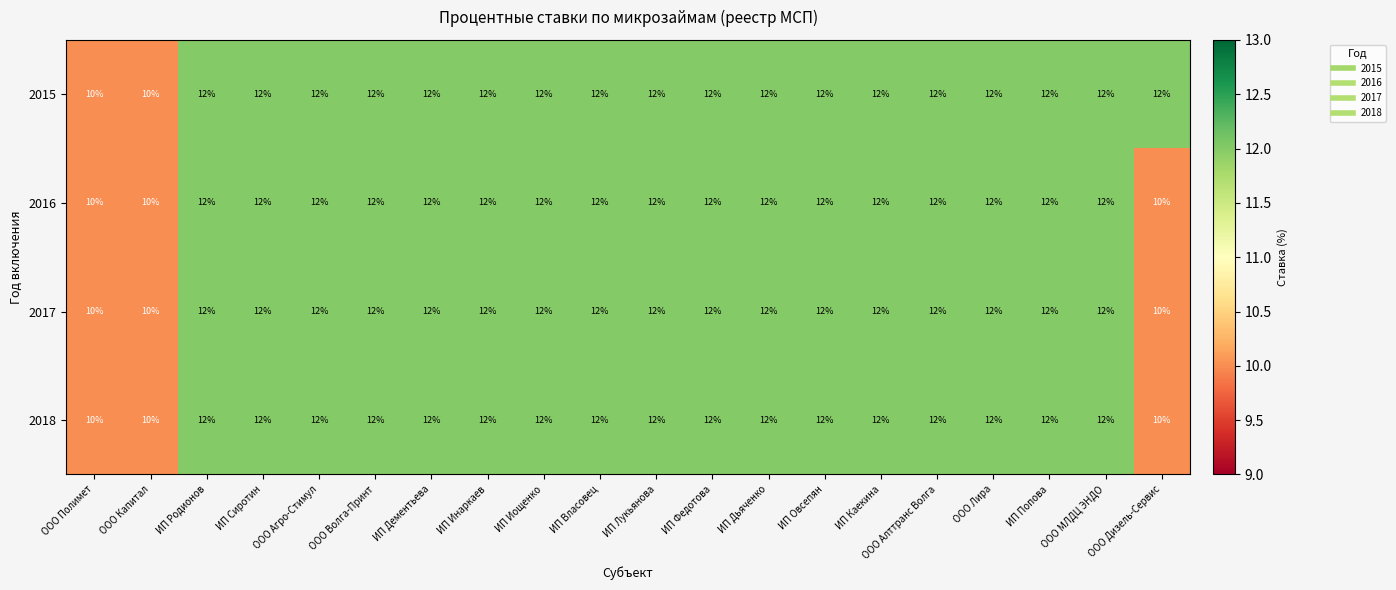

True or false: 2016 has a value of 3 at ООО Капитал.

False